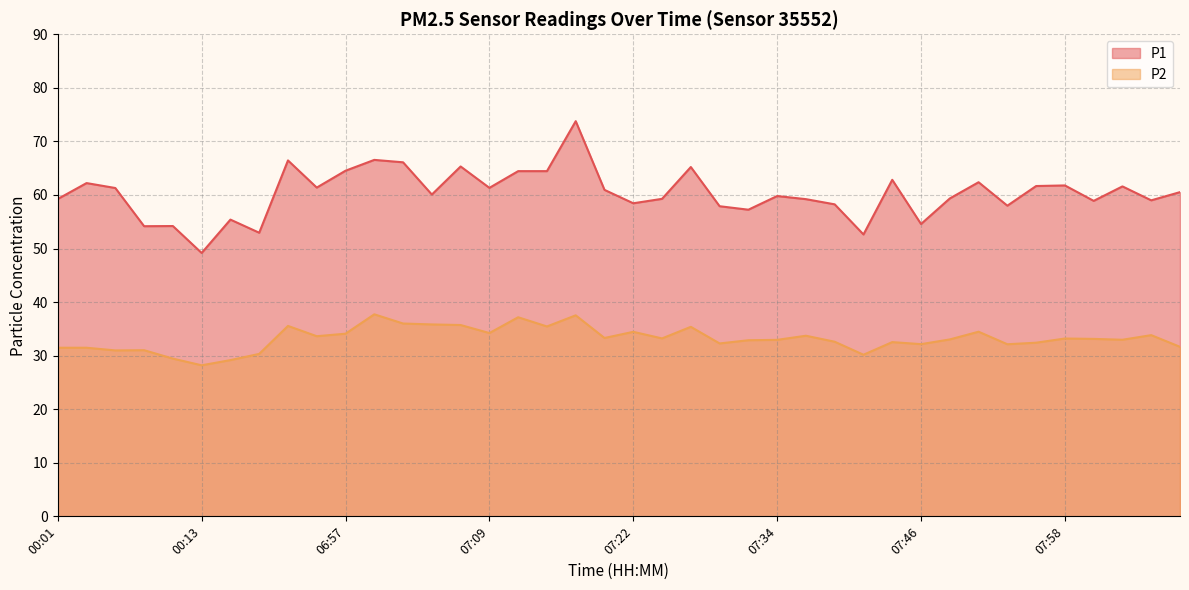

What is the sum of all P1 values?

2412.7